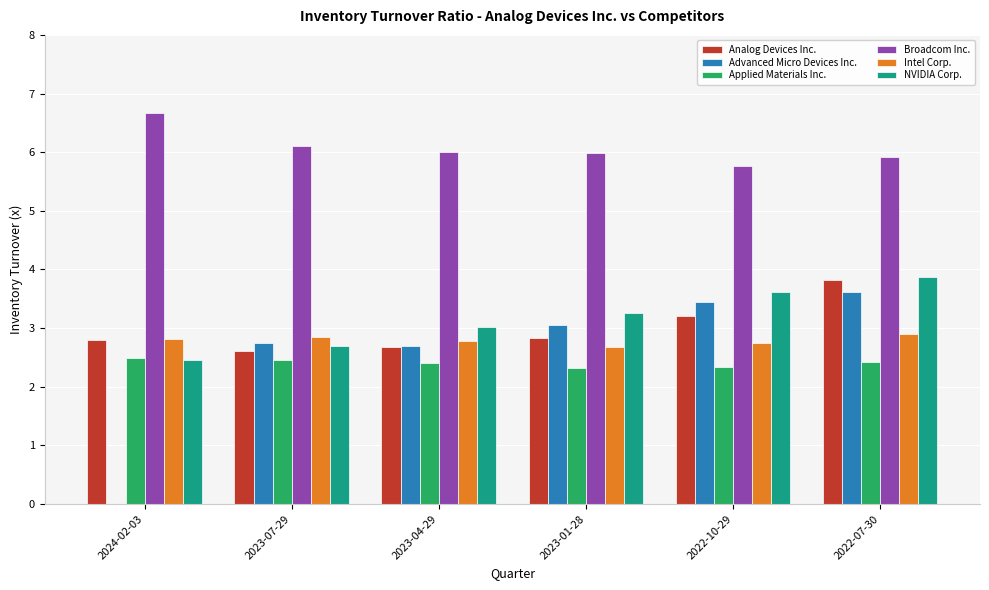

How many distinct data groups are displayed?

6